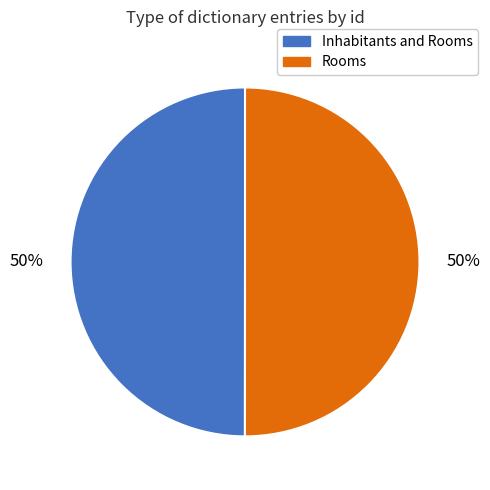

The Inhabitants and Rooms slice represents 64% of the pie. True or false?

False